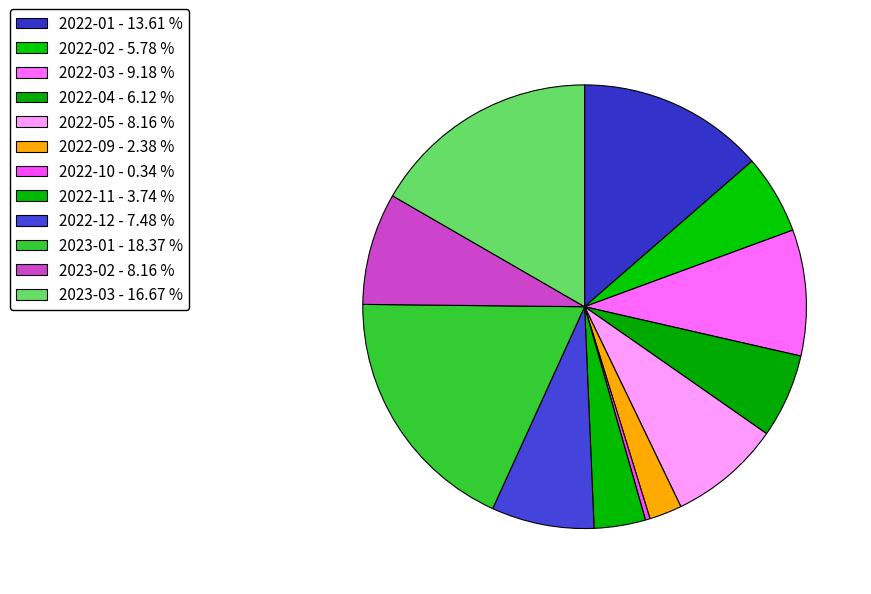

Is it true that 2022-09 is 2% of the pie?

True